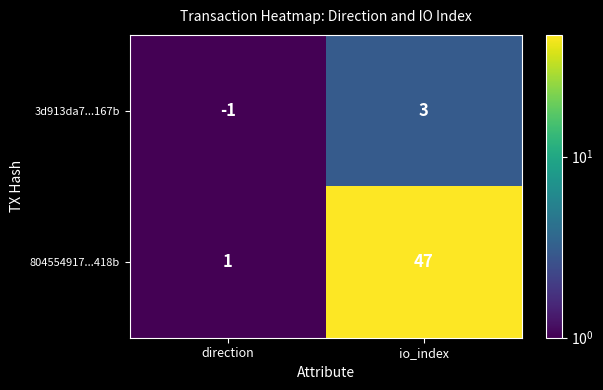

What is the sum of the 804554917...418b values at io_index and direction?

48